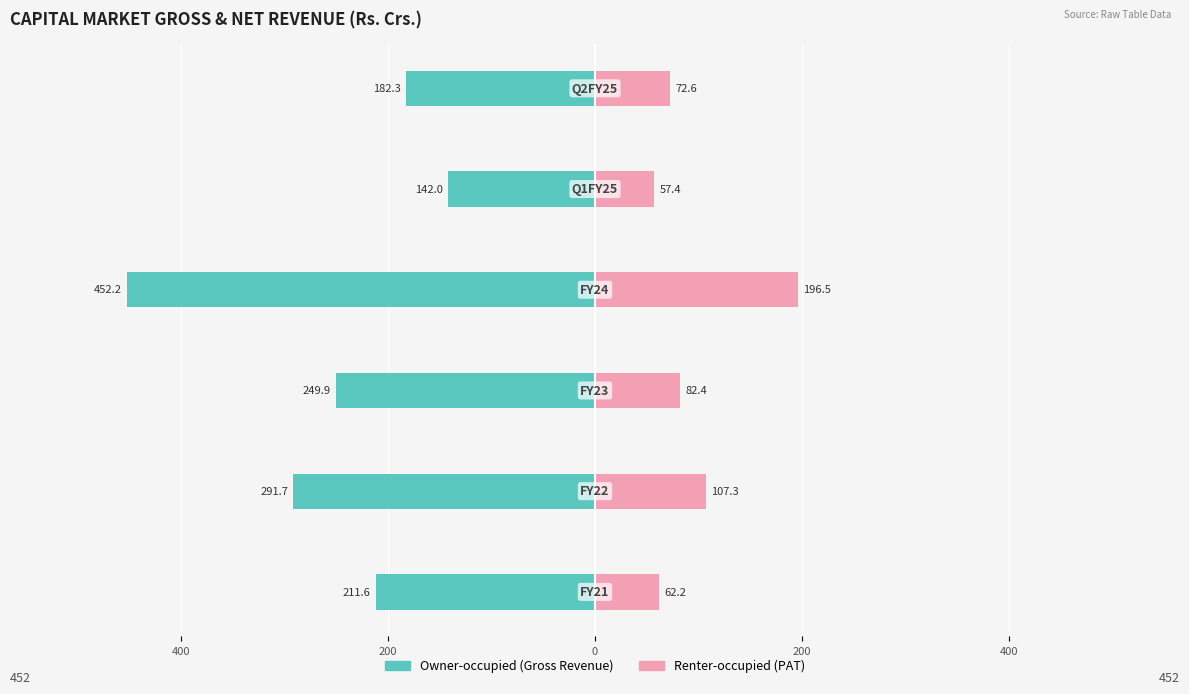

Reading right to left, transcribe all the data shown in this chart.

Owner-occupied: -182.3	-142.0	-452.2	-249.9	-291.7	-211.6
Renter-occupied: 72.6	57.4	196.5	82.4	107.3	62.2